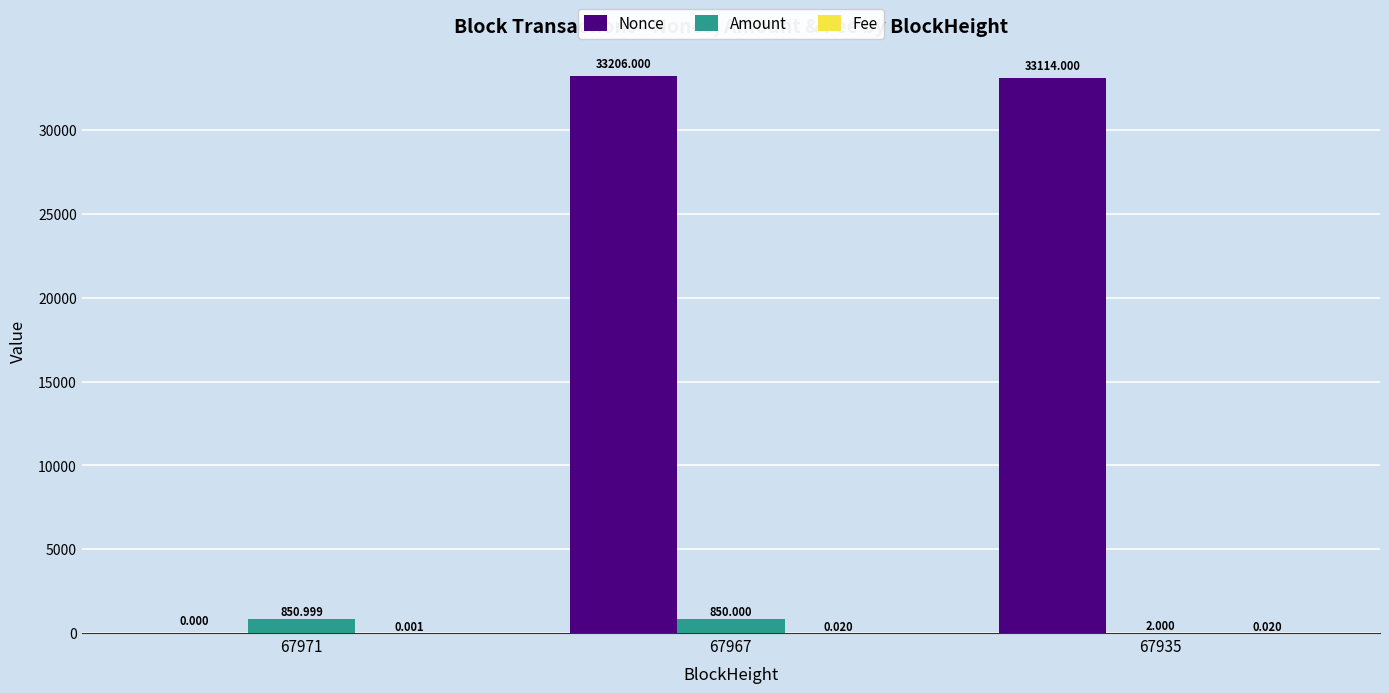

What is the sum of all Amount values?

1703.0